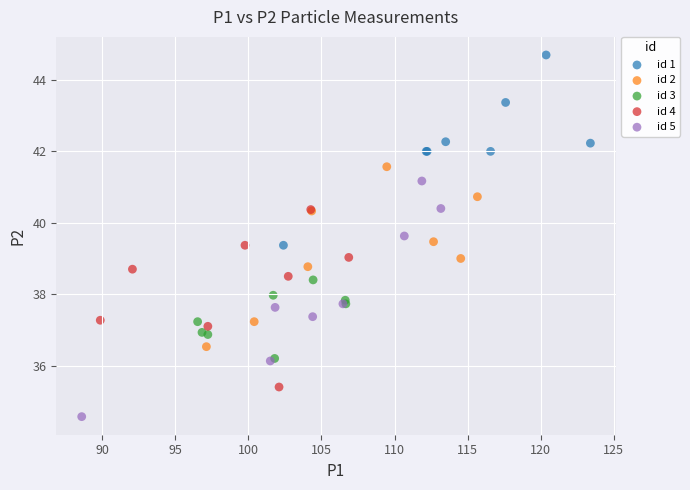

Which series has the widest spread of Y values?

id 5